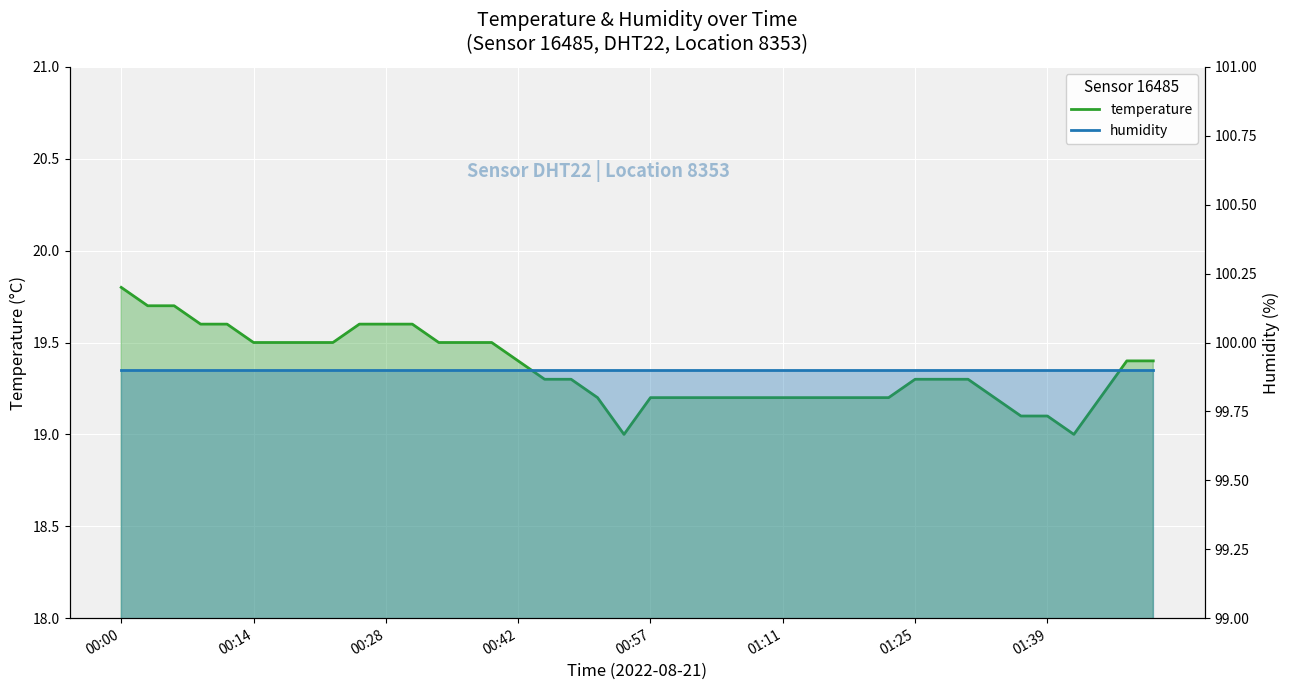

The value of humidity at 00:28 is 131.3. True or false?

False